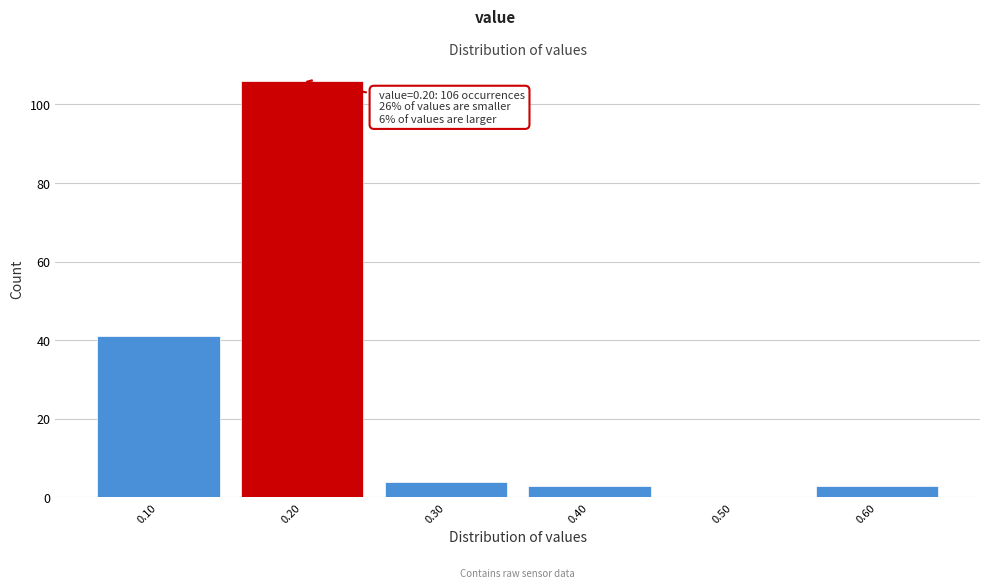

Over which range of the x-axis is the bar tallest?

0.15 to 0.25